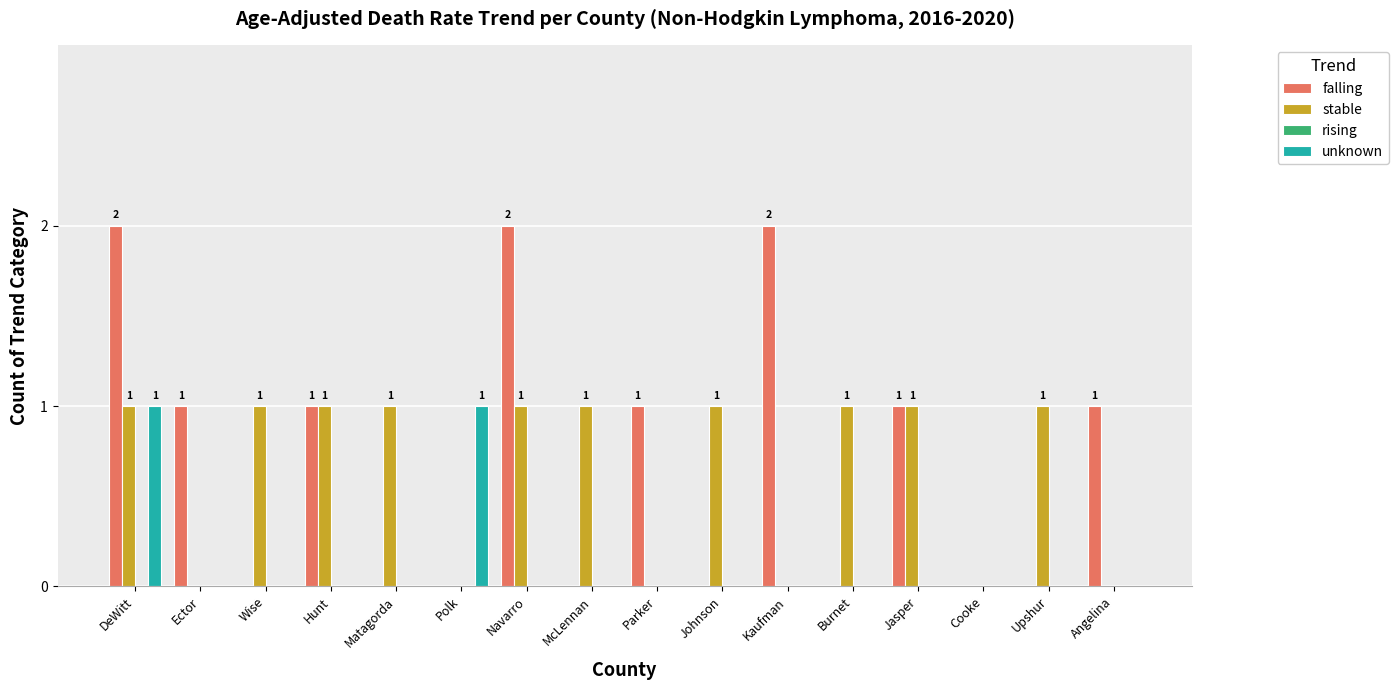

What is the sum of all falling values?

11